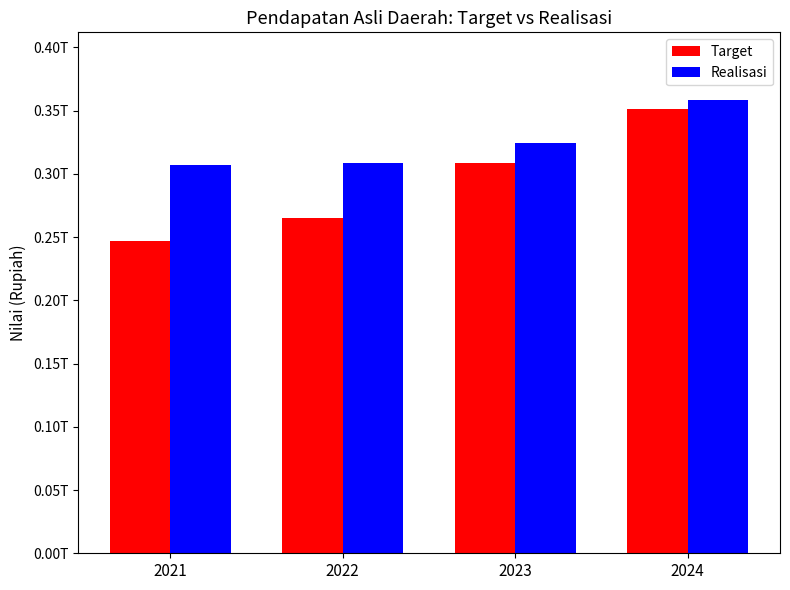

The Target series shows 246596642330.7 at 2021. True or false?

True